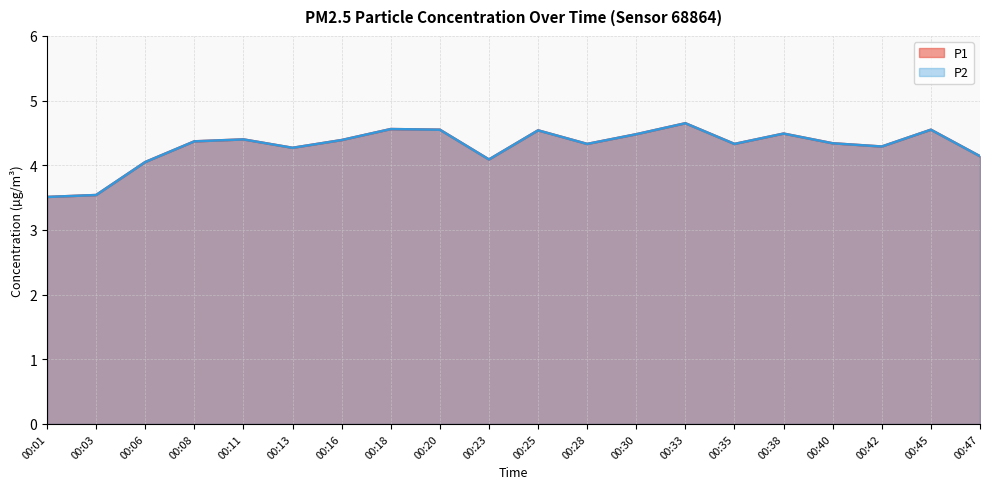

True or false: P2 has a value of 1.5 at 00:45.

False